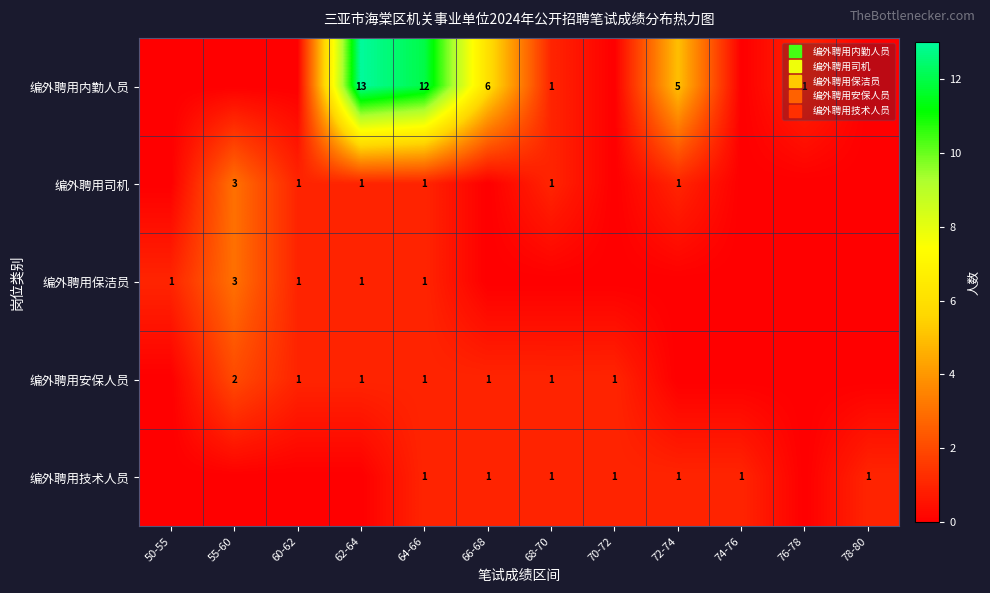

What is the difference between the second highest and minimum values in the 编外聘用司机 series?

1